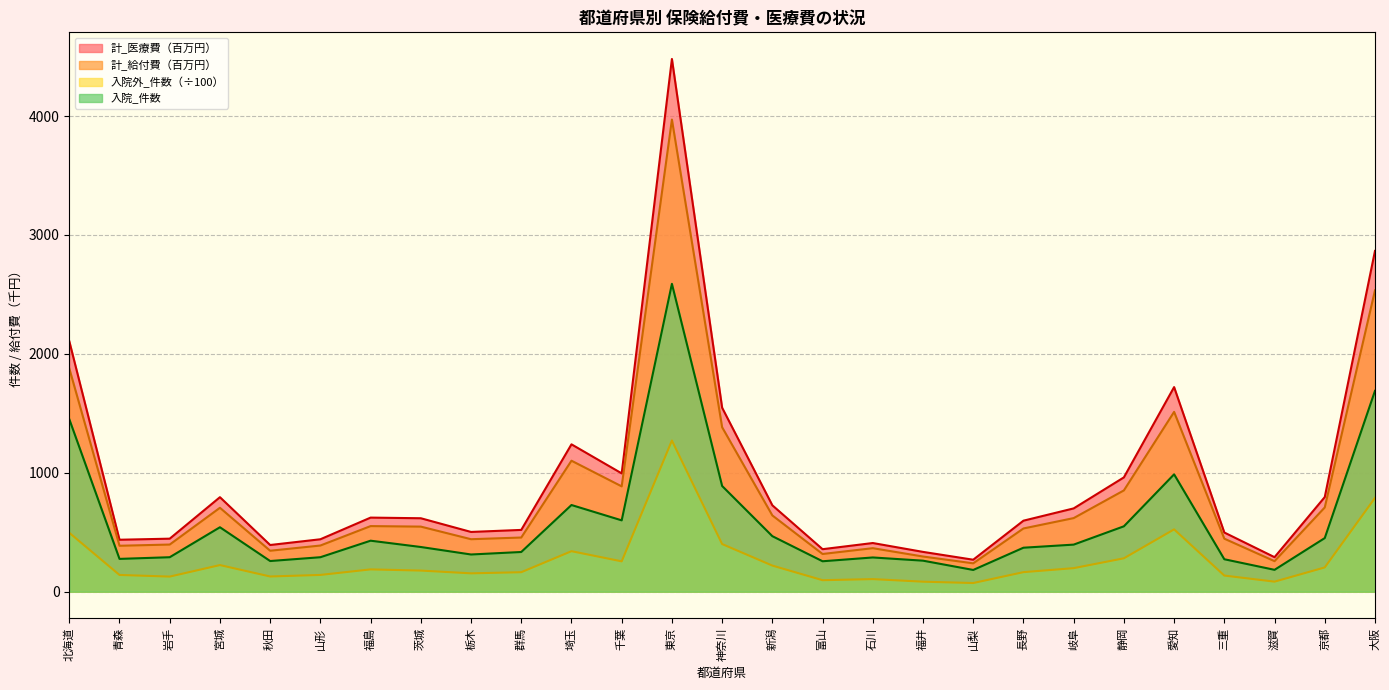

At which label is 入院_件数 closest to 1386?

北海道